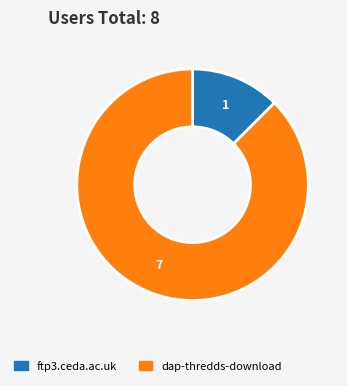

Count the number of slices in the pie.

2